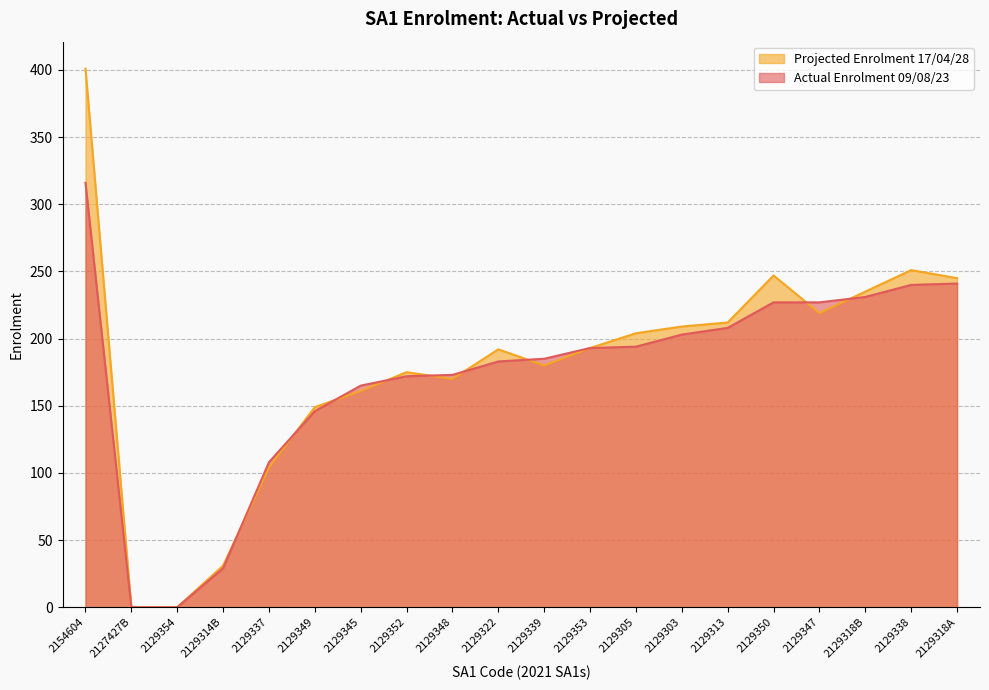

How many data points in Actual Enrolment 09/08/23 are above 193?

9